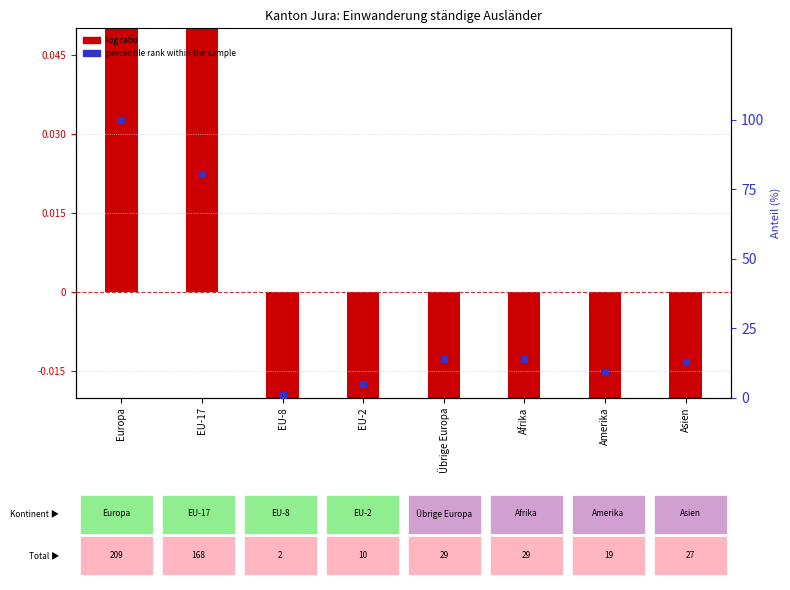

What is the ratio of the value at Asien to the value at Amerika?

1.4